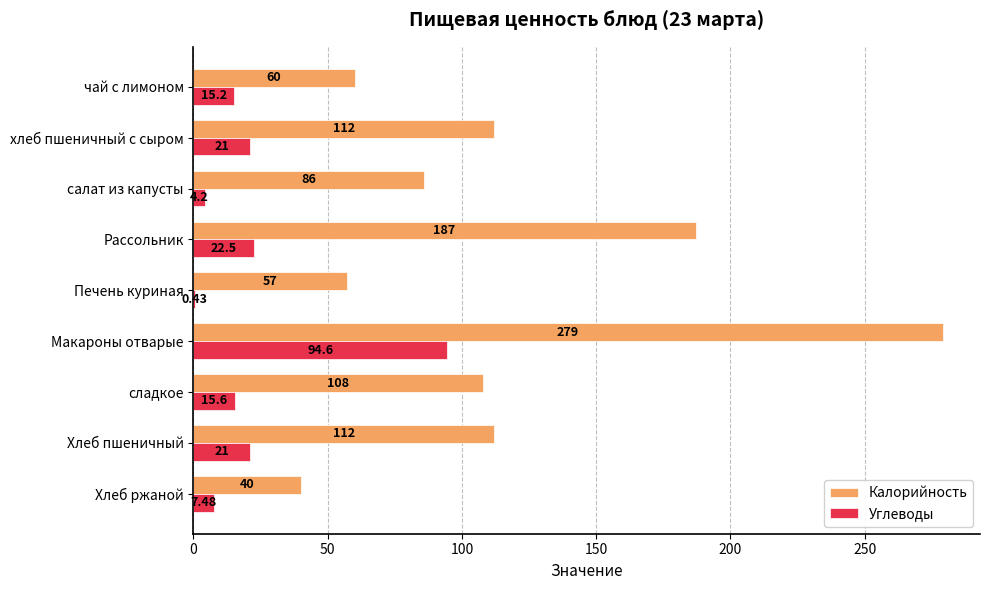

Which category has the highest value in the Калорийность series?

Макароны отварые